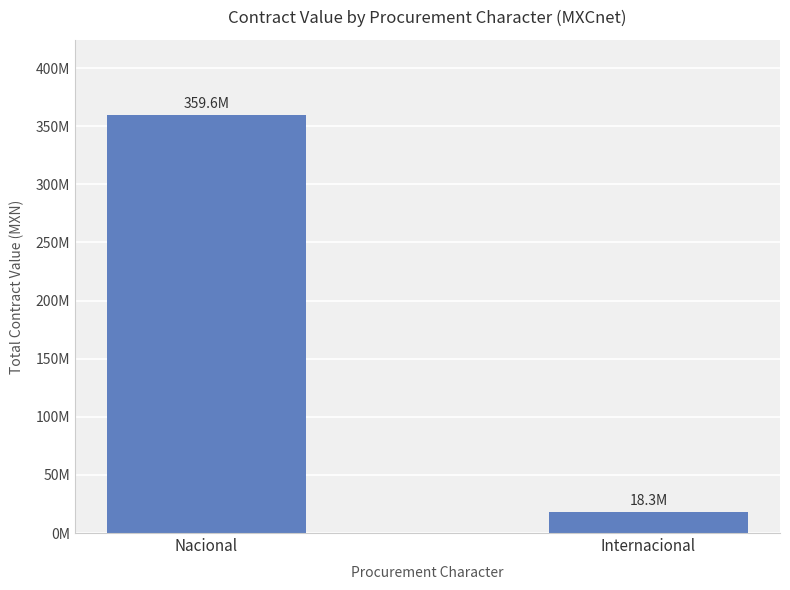

What is the label of the 1st bar from the left?

Nacional